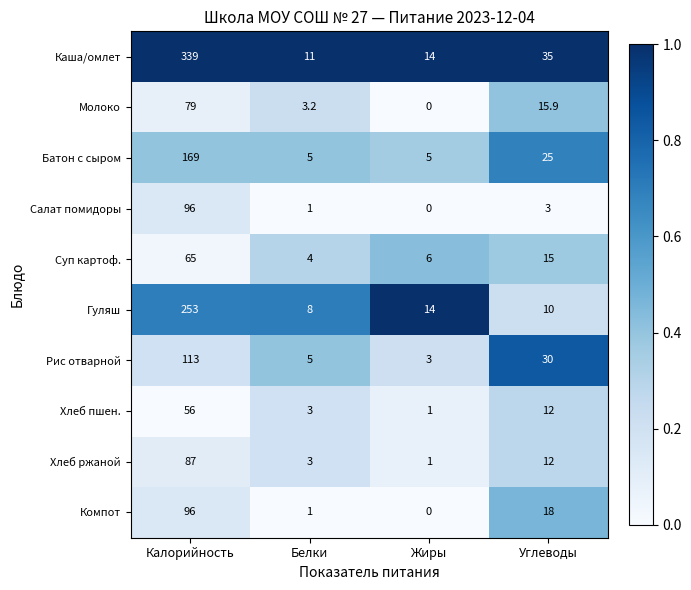

What is the spread (max minus min) of values at Углеводы?

32.0